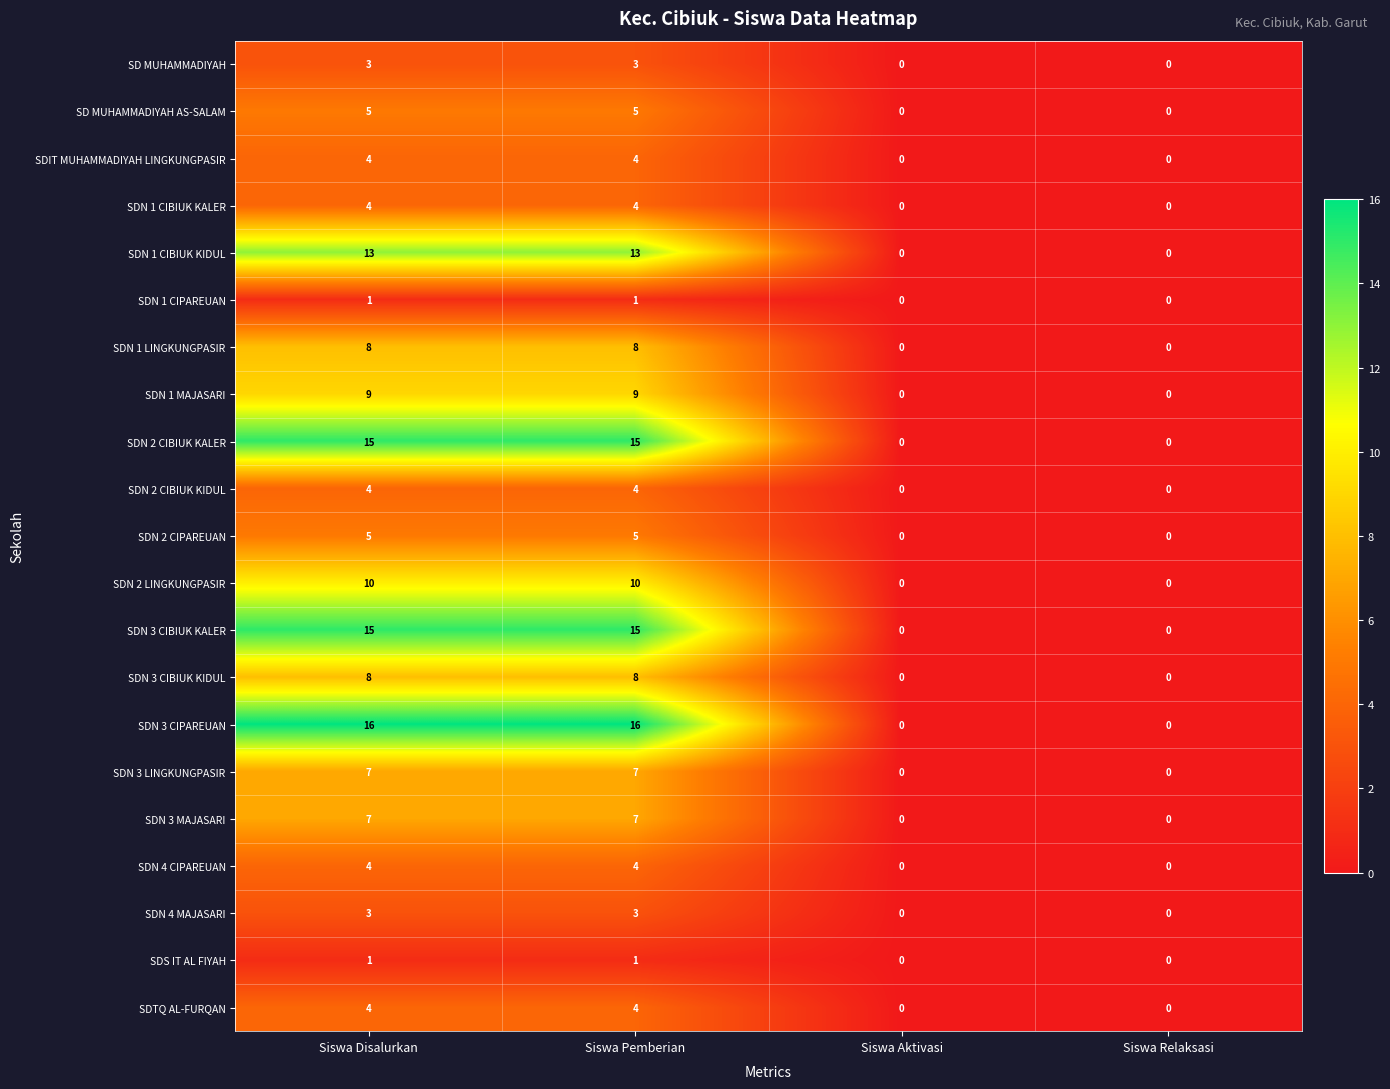

What is the maximum value shown in the chart?

16